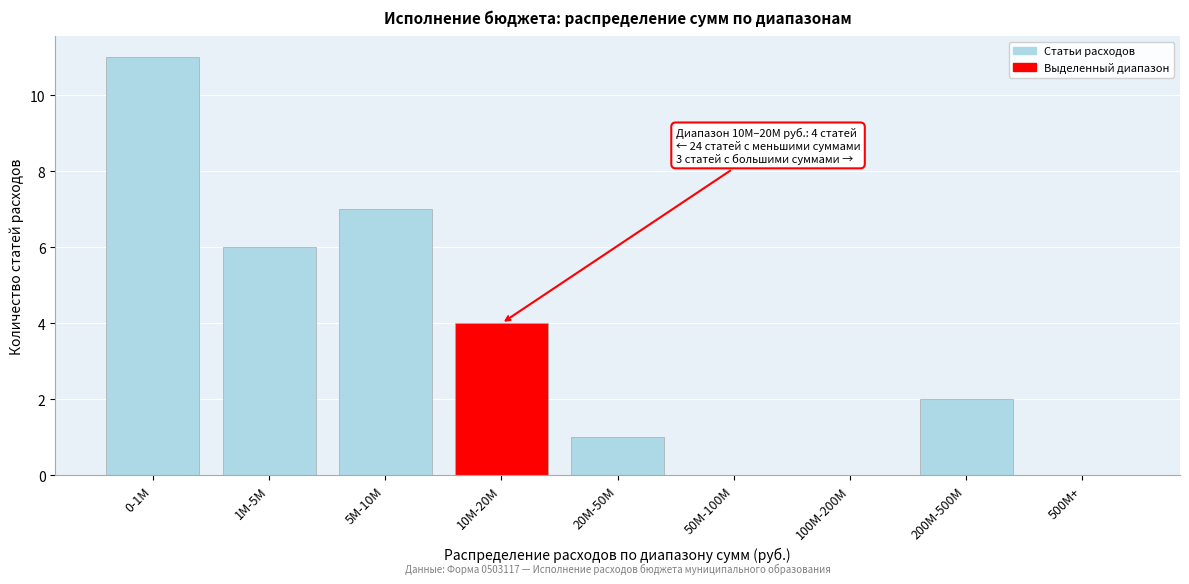

Reading left to right, extract all data points from this chart.

0-1M=11	1M-5M=6	5M-10M=7	10M-20M=4	20M-50M=1	50M-100M=0	100M-200M=0	200M-500M=2	500M+=0